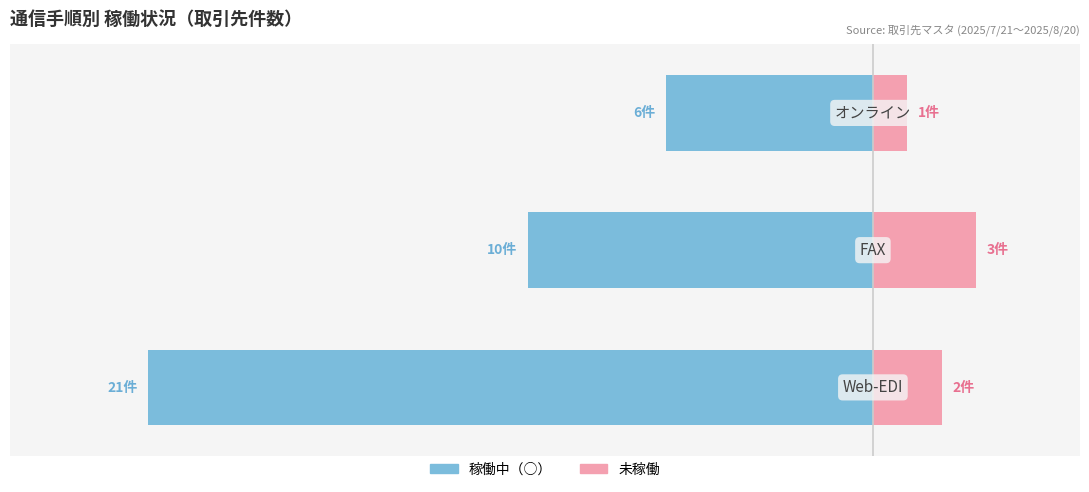

At 0, list the series in order from smallest to largest.

稼働中（○）, 未稼働